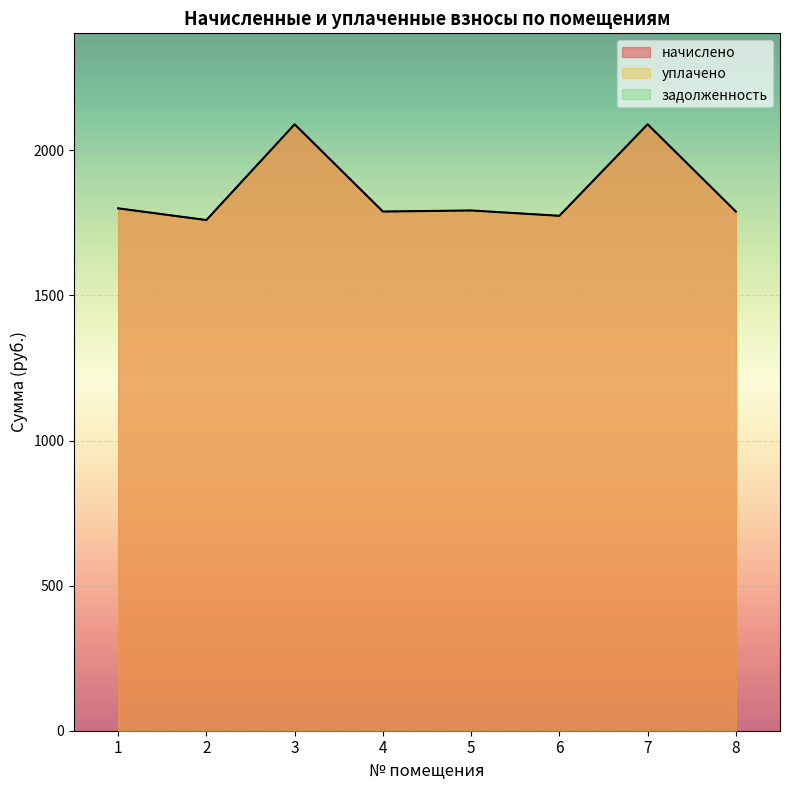

At how many categories does at least one series exceed 1774?

7